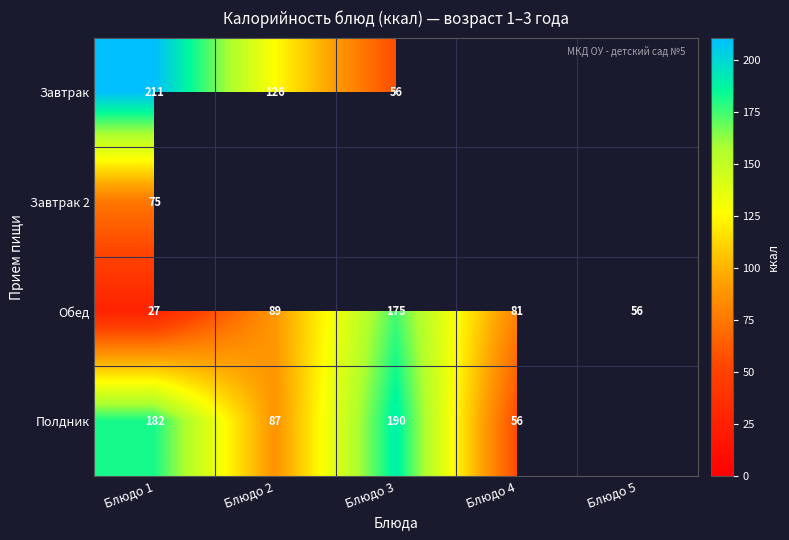

At how many categories does at least one series exceed 192?

1